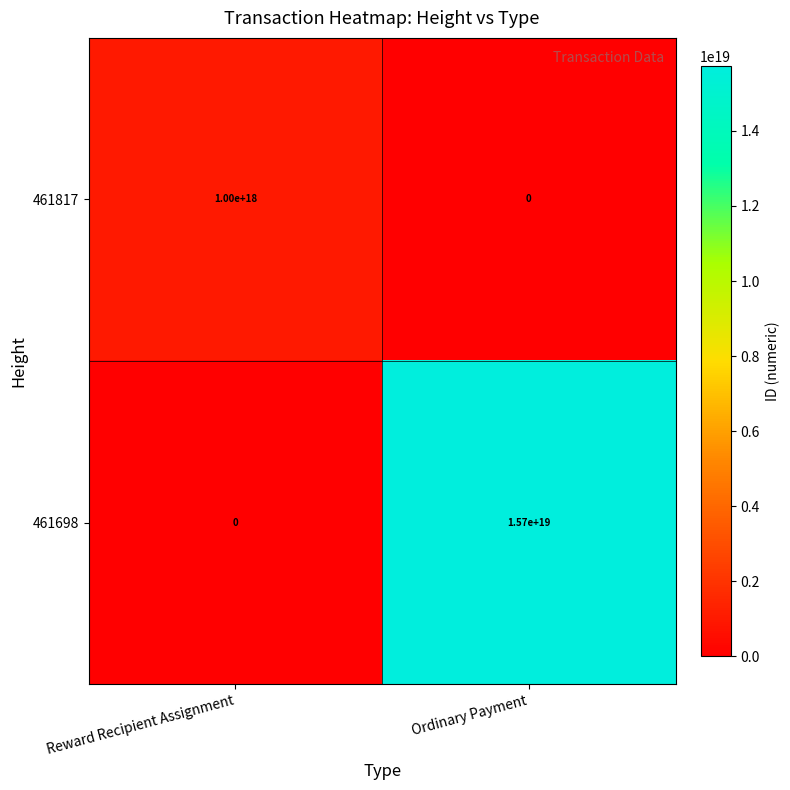

Rank the series at Ordinary Payment from highest to lowest value.

461698, 461817